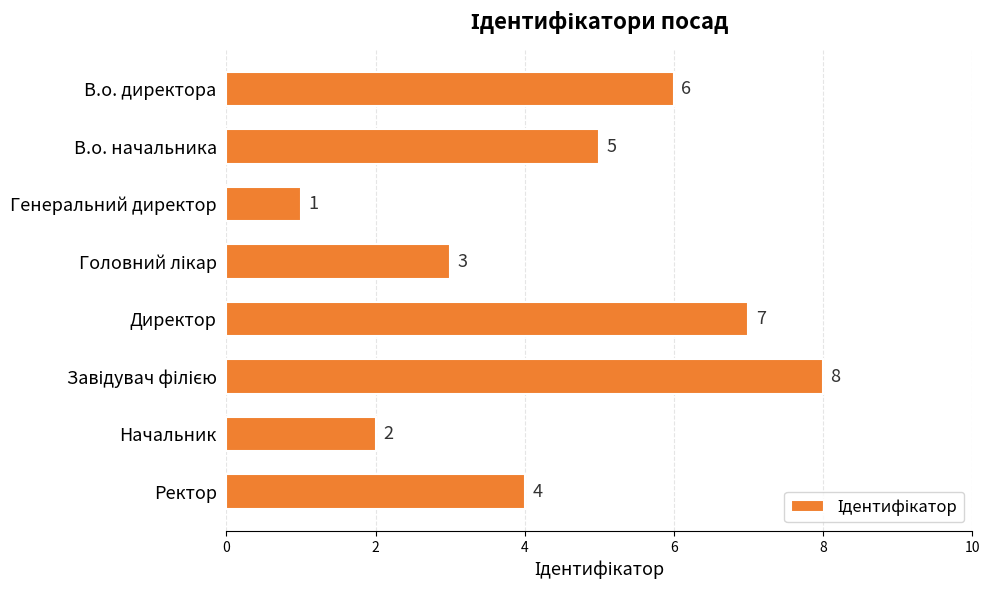

What is the greatest value displayed?

8